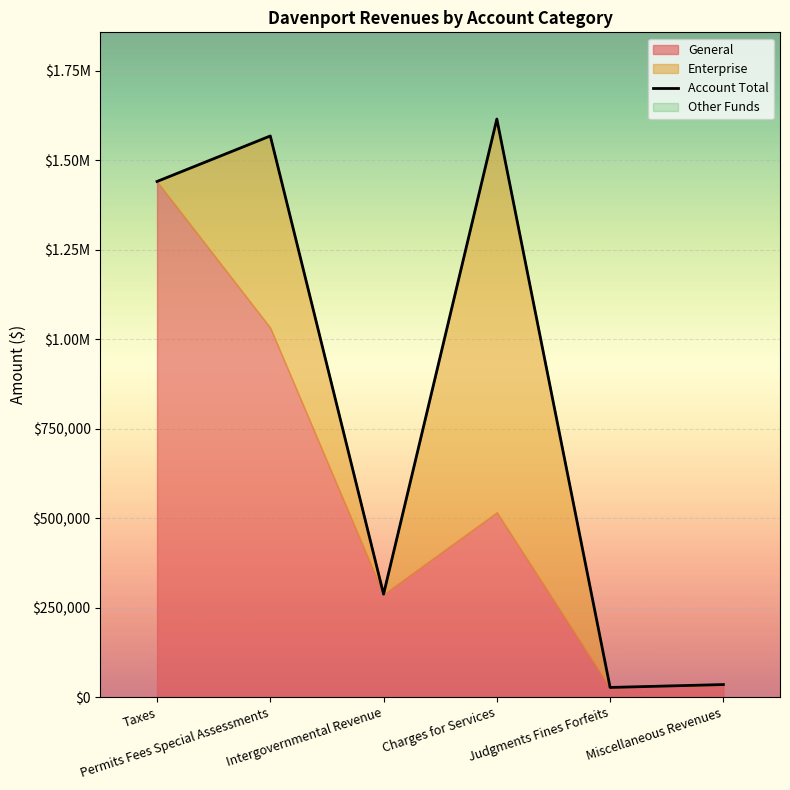

What value does the data have at Charges for Services, to the nearest 50?

1614650